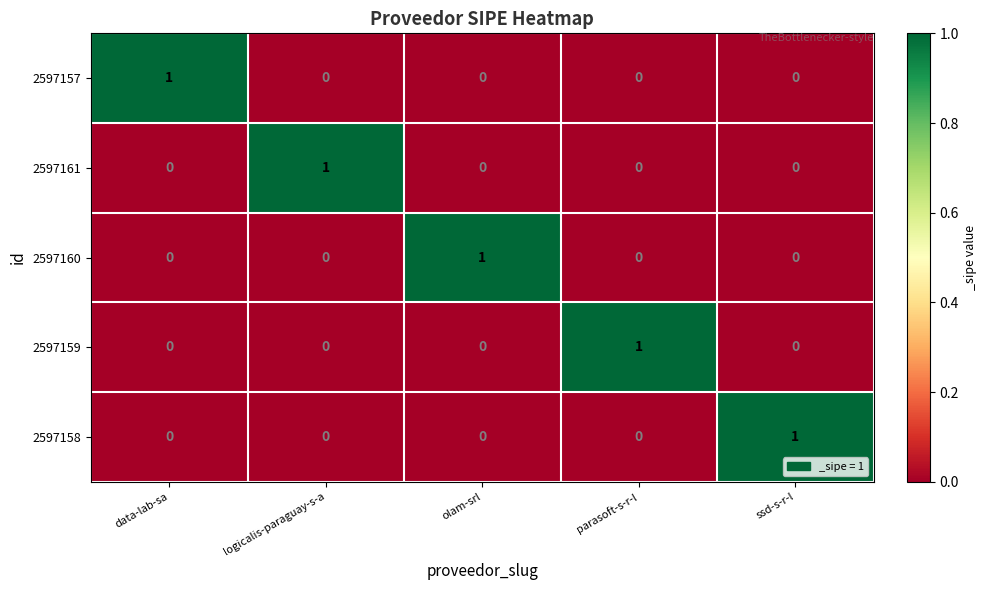

Count the number of categories in the chart.

5